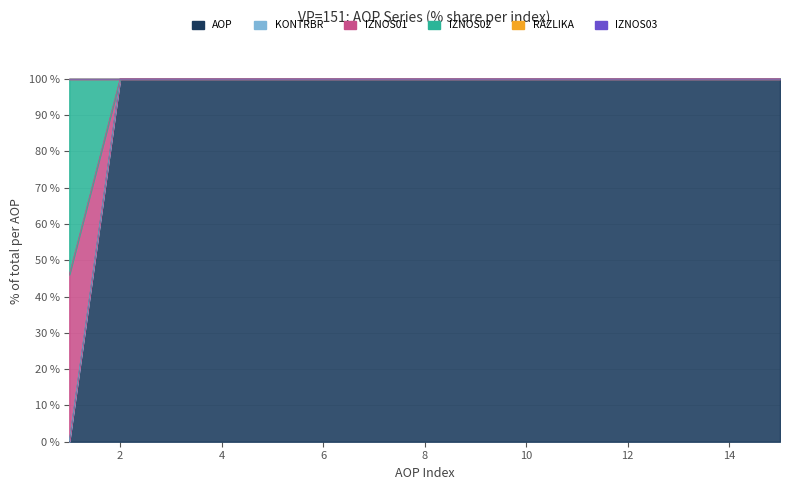

The IZNOS02 series shows 42.2 at 6. True or false?

False